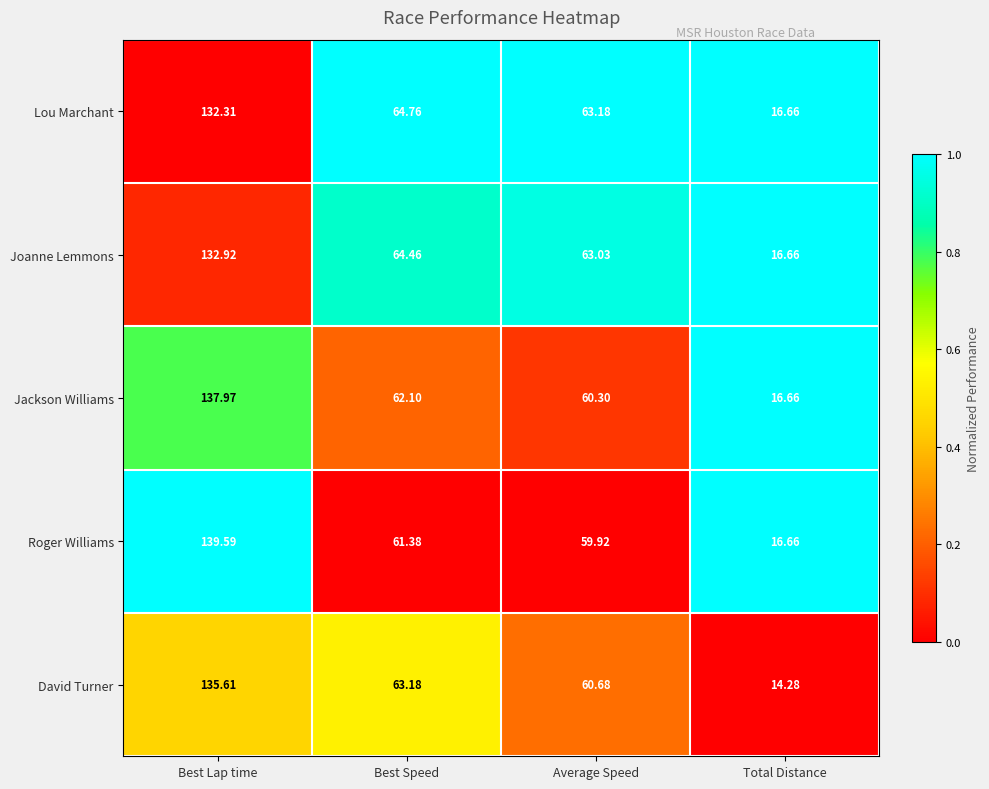

Which series has the largest range (max minus min)?

Roger Williams